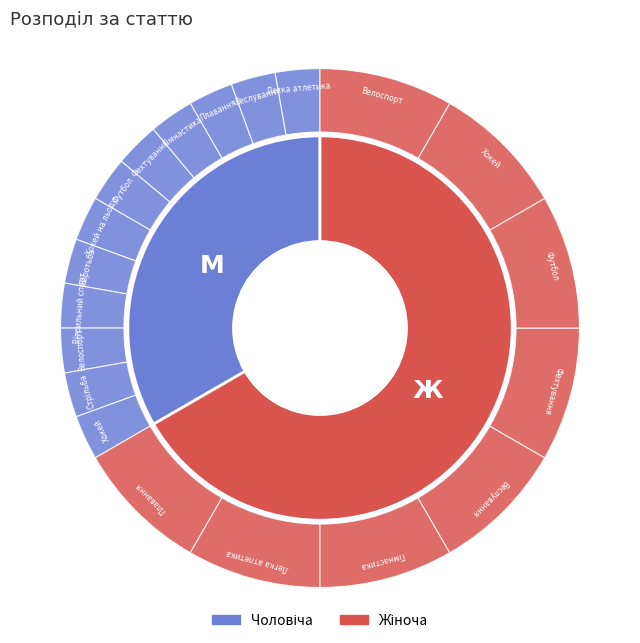

Combined, what portion of the pie is Чоловіча and Жіноча?

100.0%